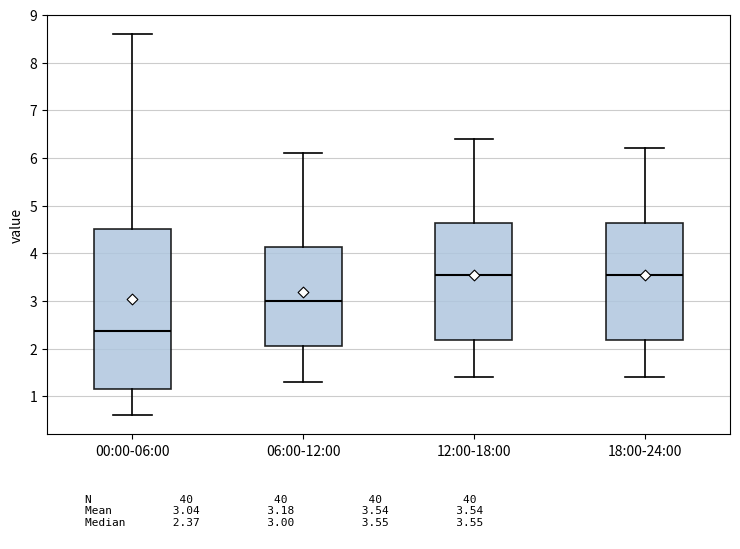

Where does the lower whisker of the box for 00:00-06:00 end on the y-axis? The values are not printed on the chart, so give them approximately, as read against the axis.

0.6